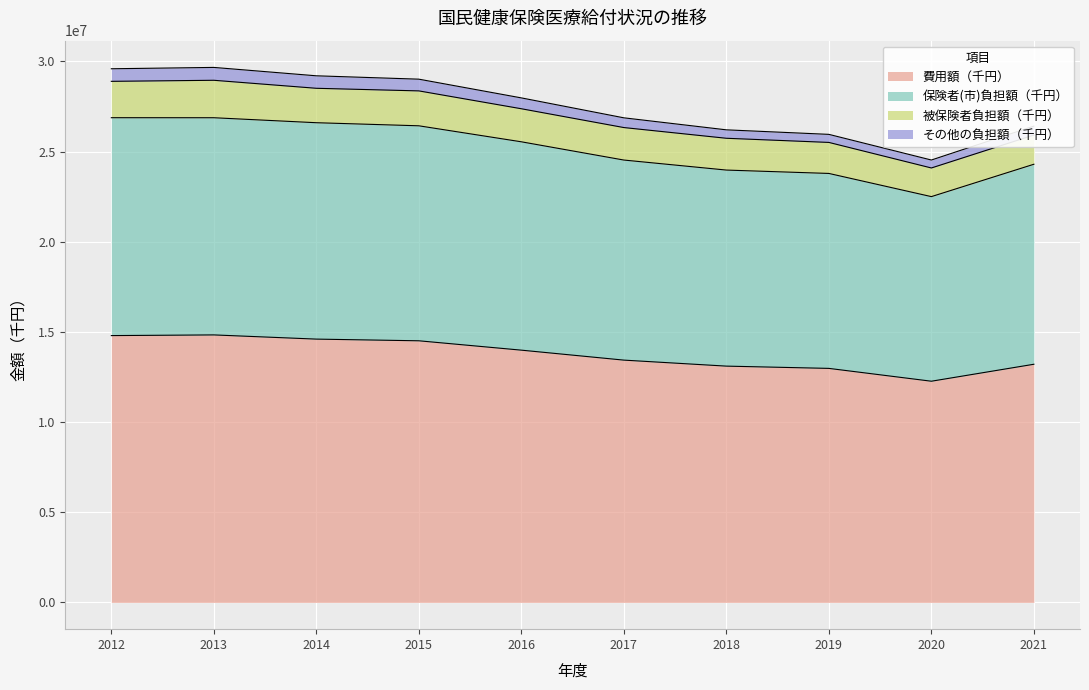

What is the total value across all series at 2012?

29592324